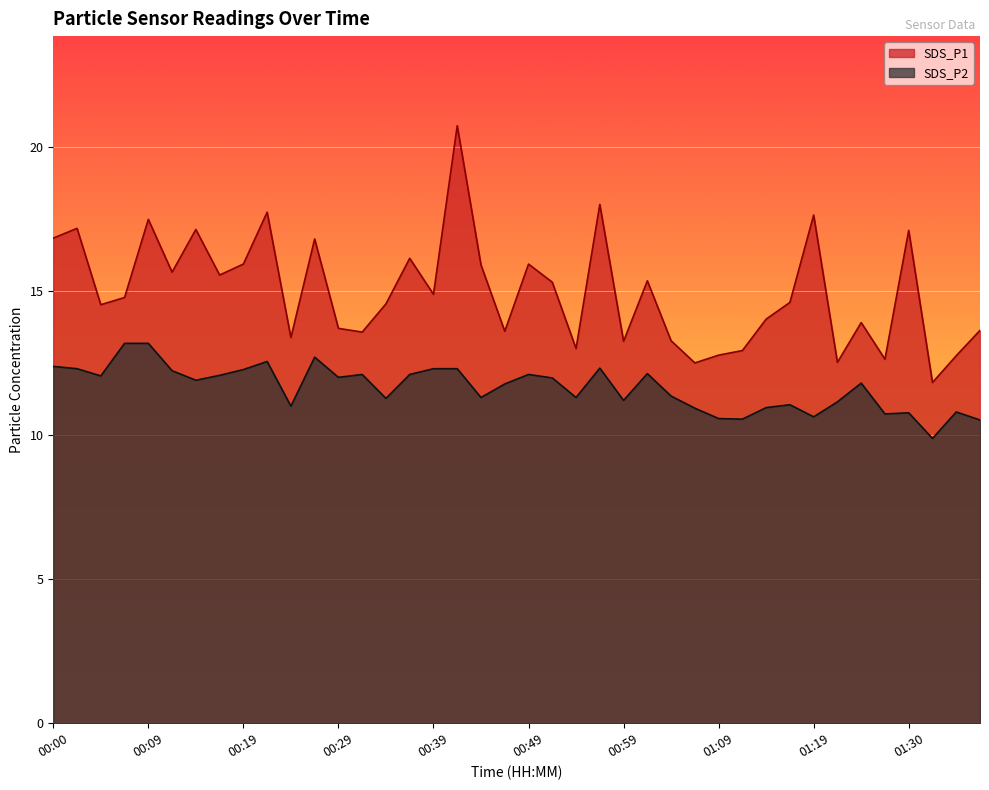

True or false: SDS_P2 and SDS_P1 cross at least once.

False